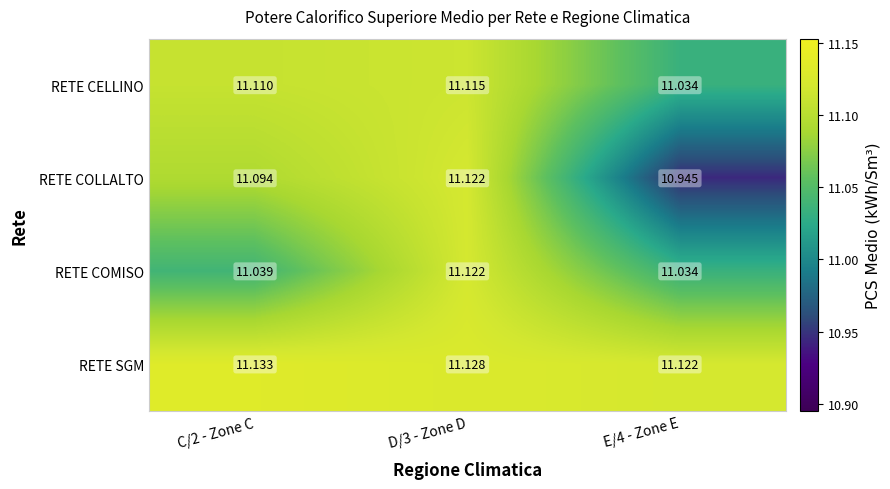

Which series changed the most between C/2 - Zone C and D/3 - Zone D?

RETE COMISO